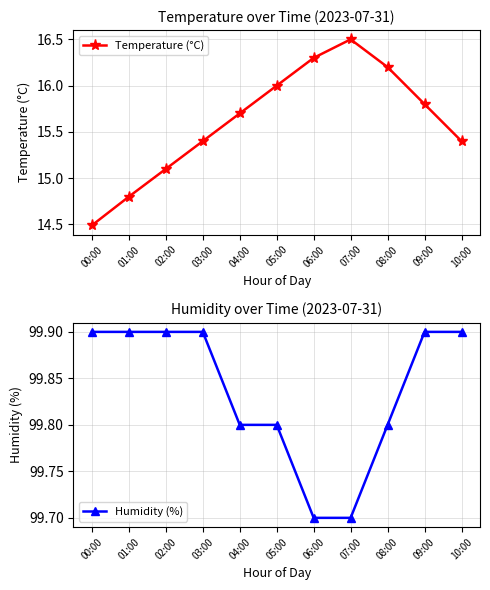

What is the greatest value displayed?

99.9